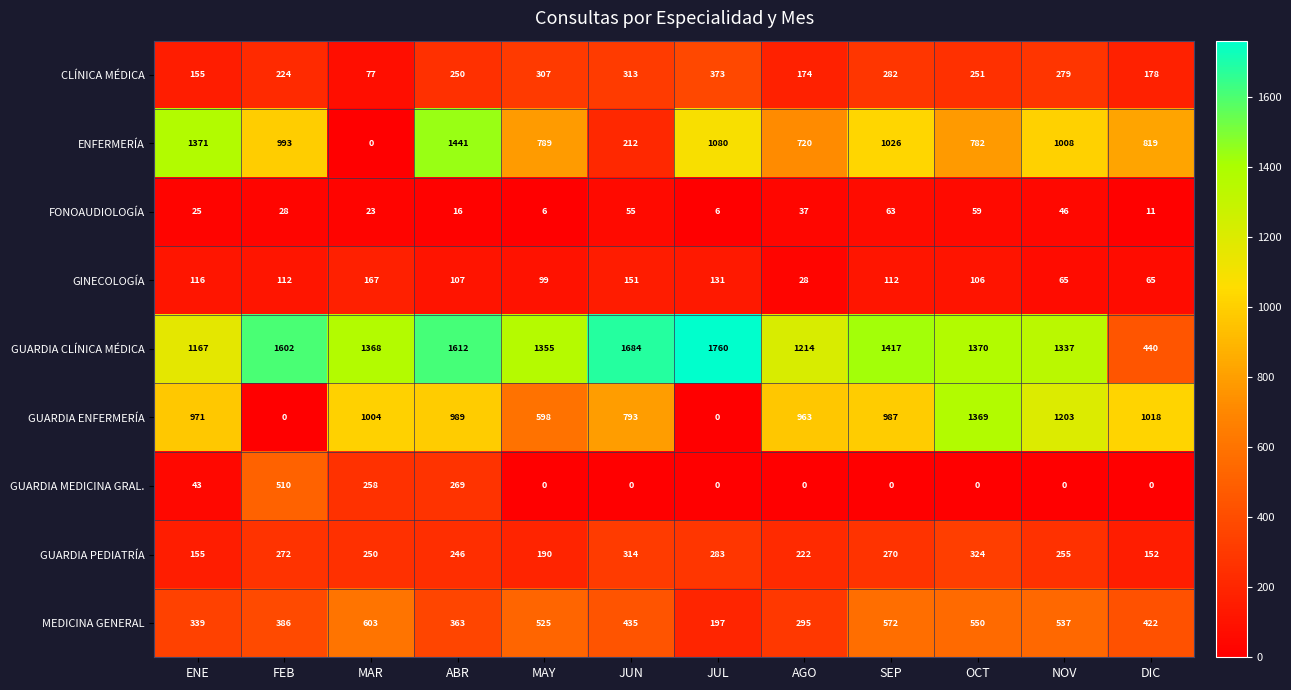

Where does the ENFERMERÍA series first go above 993?

ENE